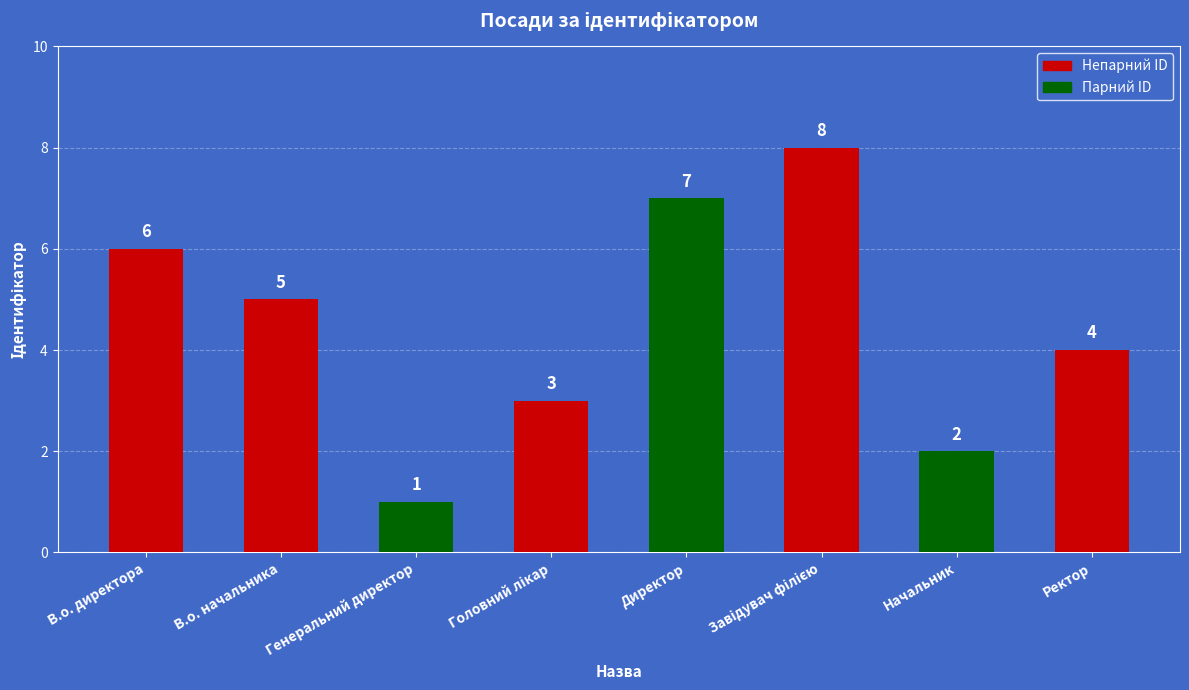

Are the bars horizontal?

No